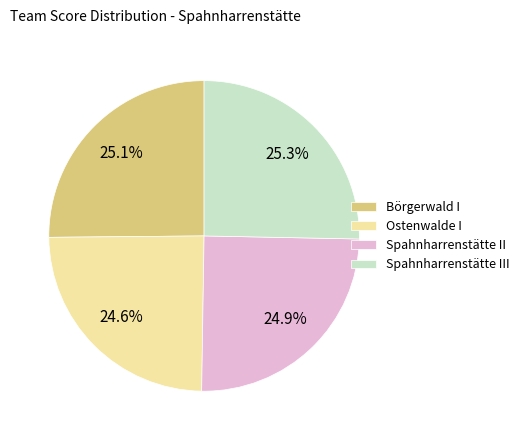

What percentage is the Ostenwalde I slice, to the nearest percent?

25%